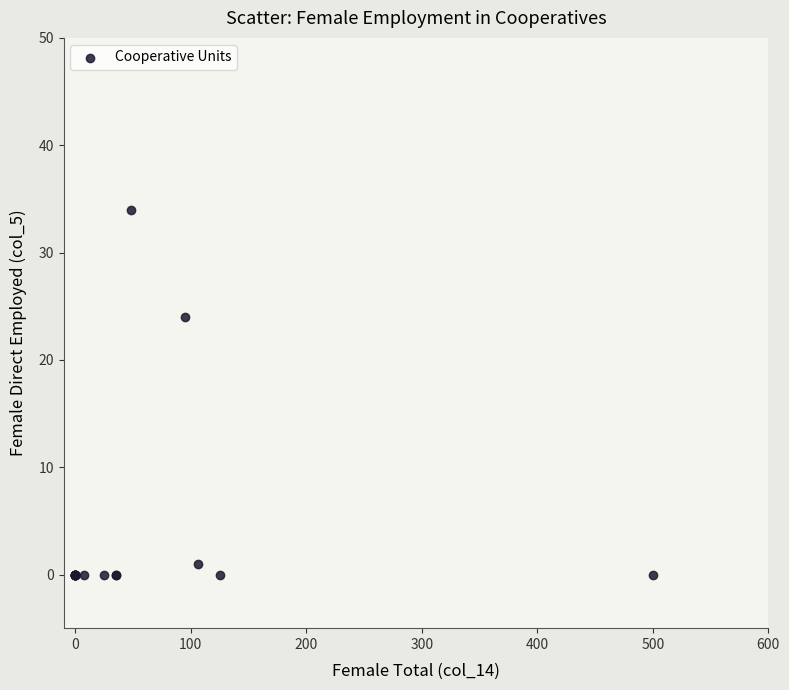

What Y value in the scatter plot is closest to 17?

24